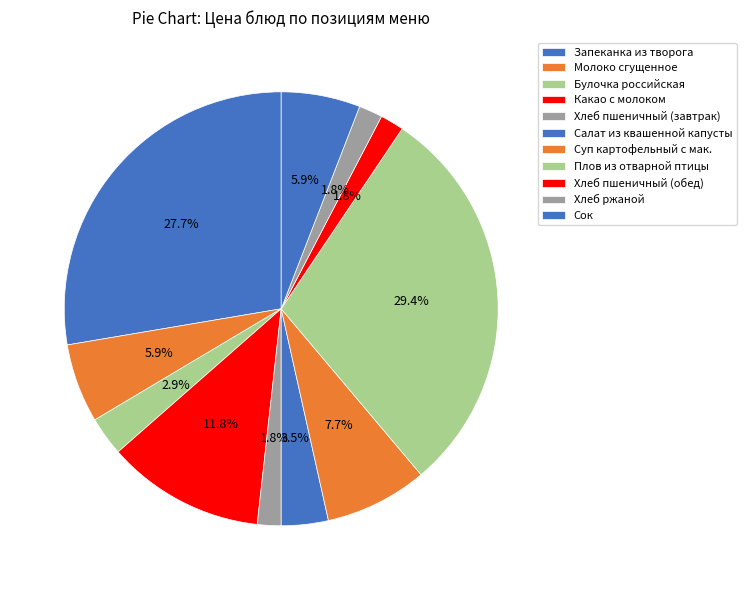

Which category has the biggest portion of the pie?

Плов из отварной птицы